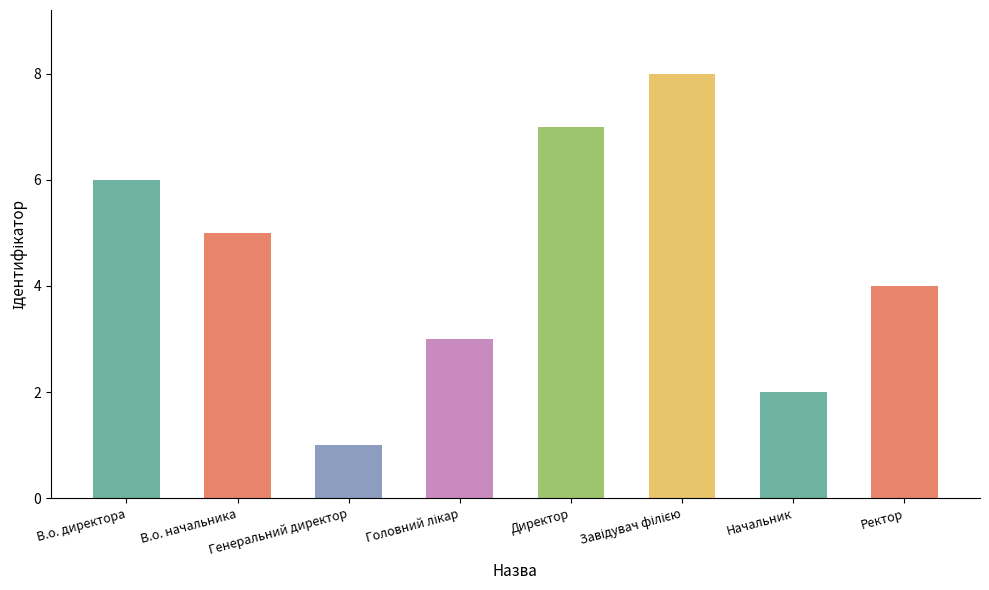

What is the label of the 7th bar from the left?

Начальник